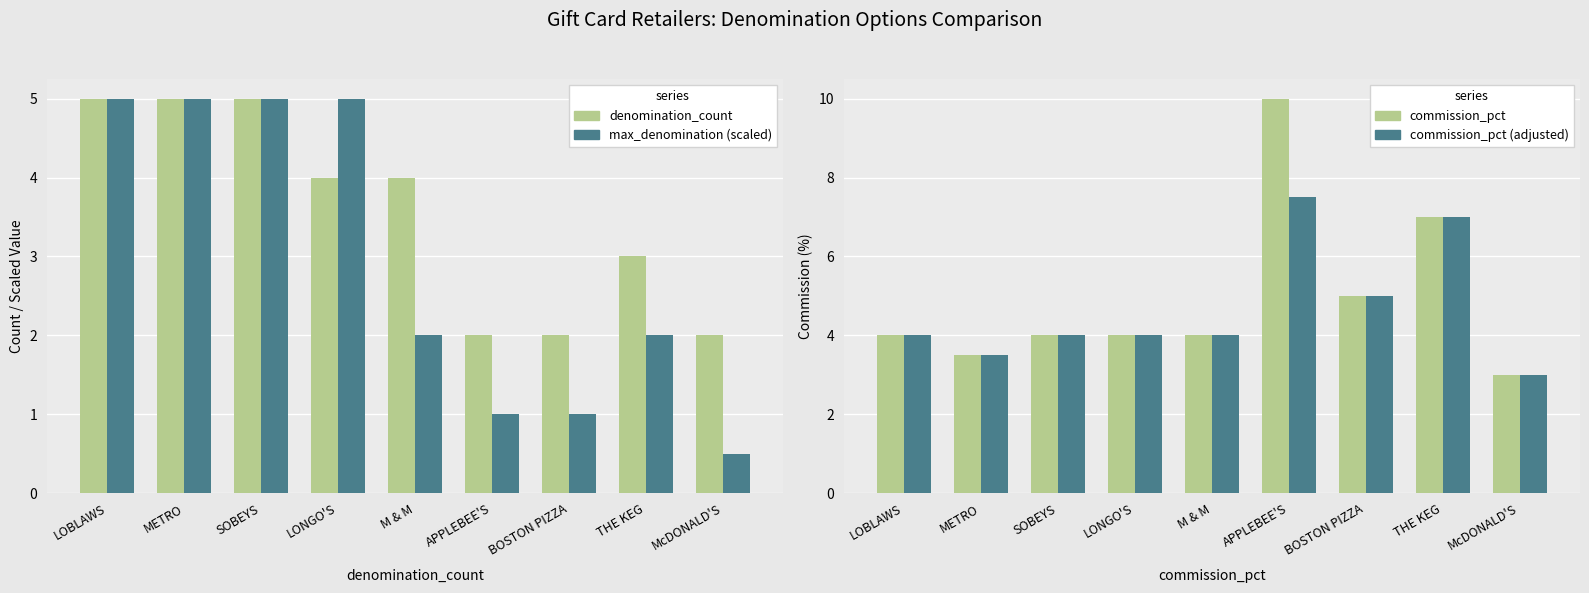

True or false: avg_commission (adjusted) has a value of 4.0 at LOBLAWS.

True